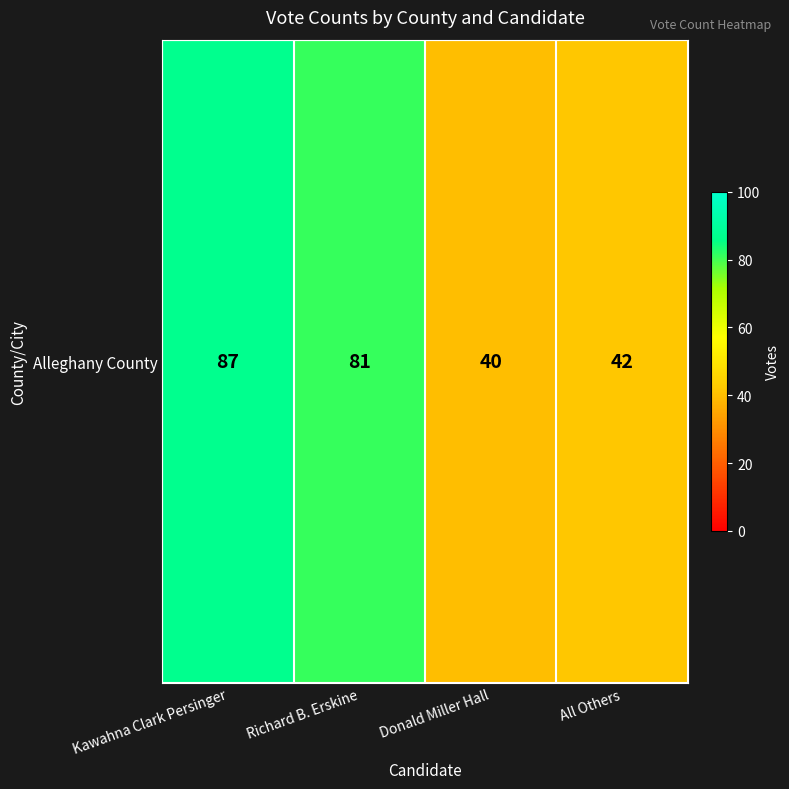

What value does the data have at Donald Miller Hall, to the nearest 5?

40